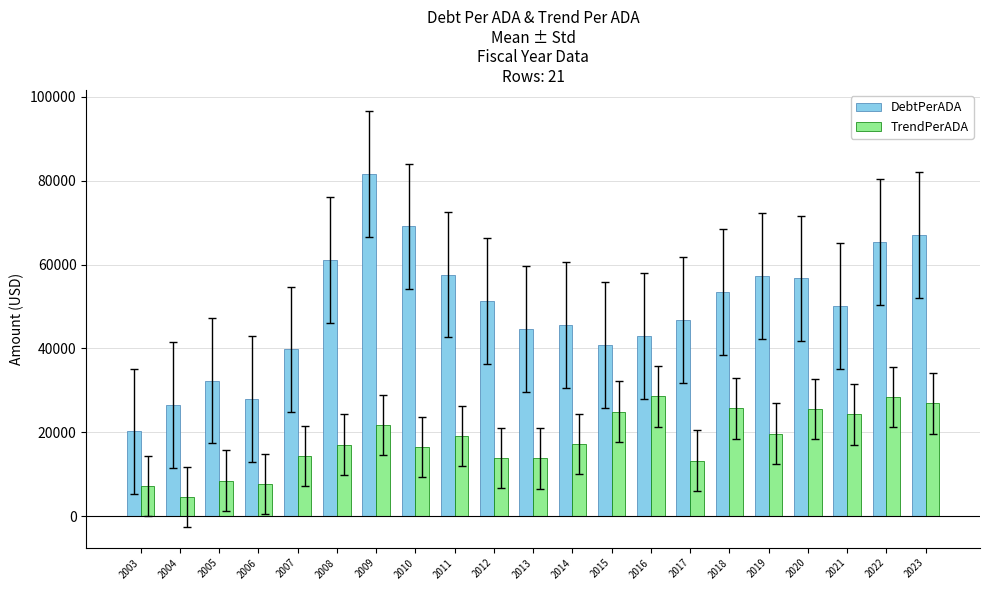

What is the average value of the TrendPerADA series?

18046.9